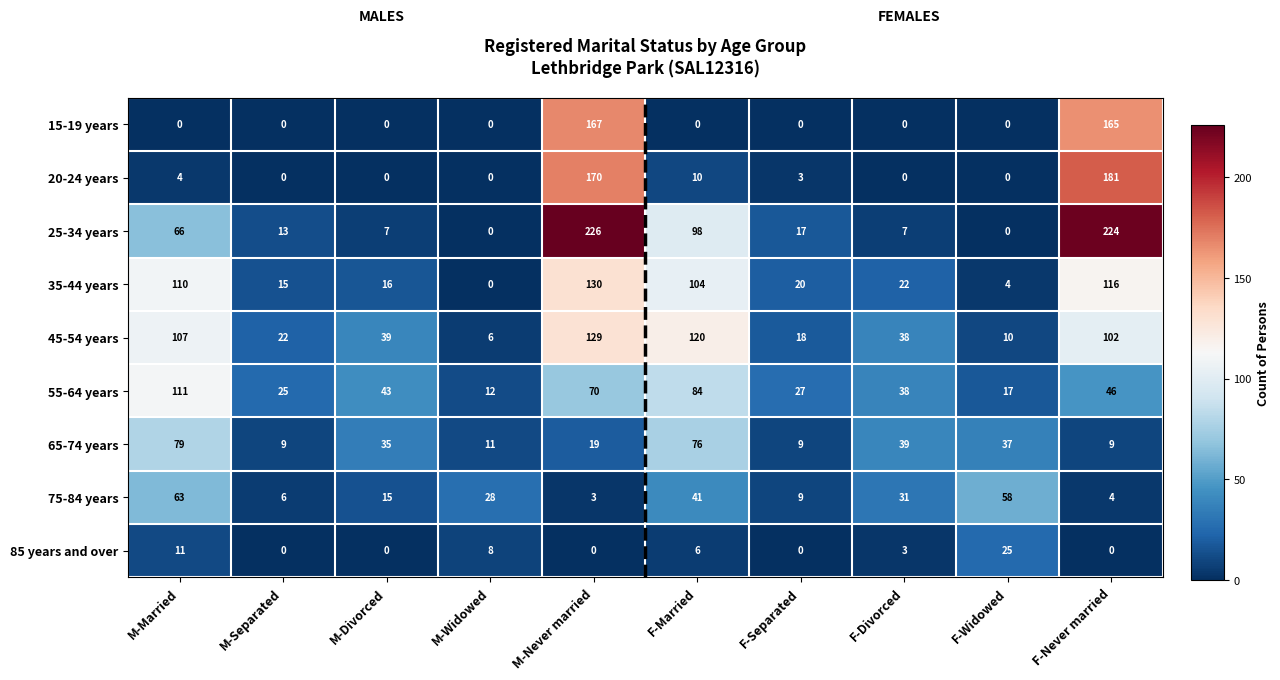

Which series has the widest spread of values?

25-34 years